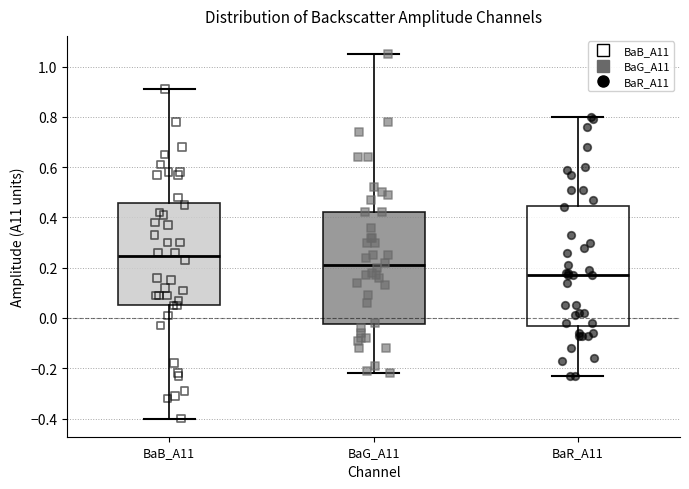

Where does the median line of the box for BaG_A11 sit on the y-axis? The values are not printed on the chart, so give them approximately, as read against the axis.

0.22